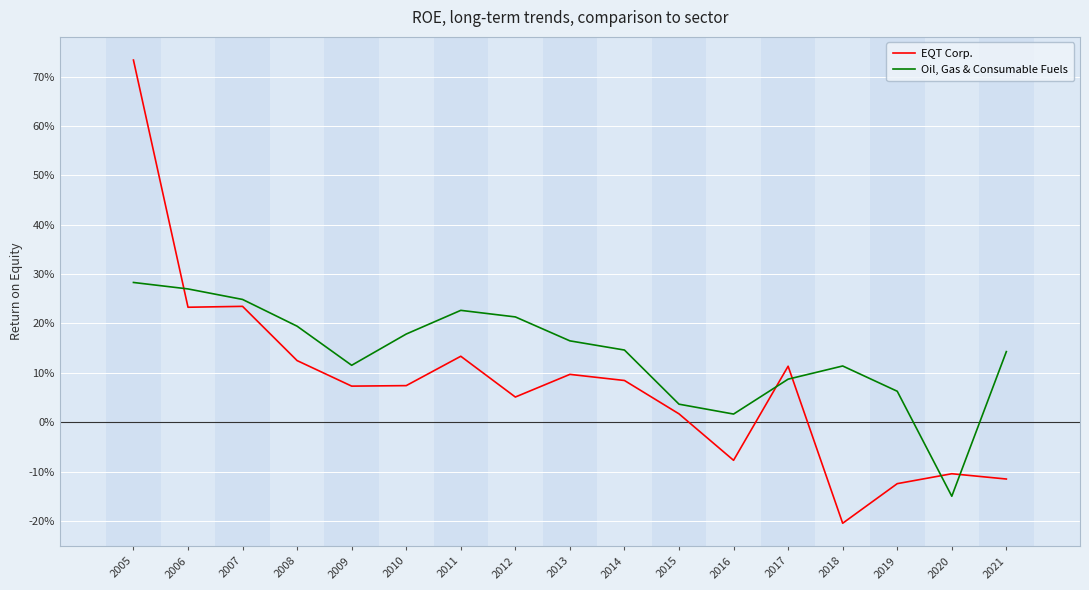

What are all the series names shown in the legend?

EQT Corp., Oil, Gas & Consumable Fuels